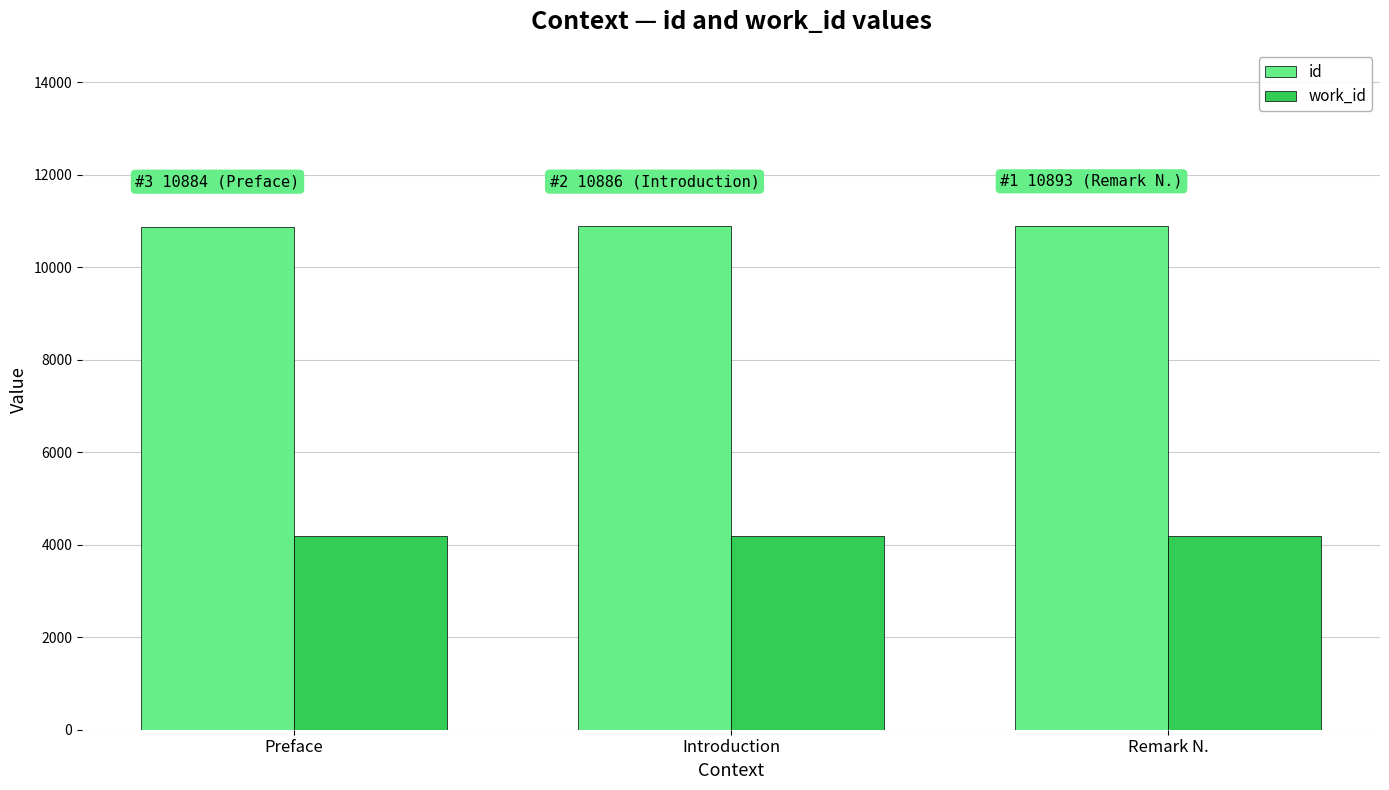

Where is id nearest to the value 10888?

Introduction